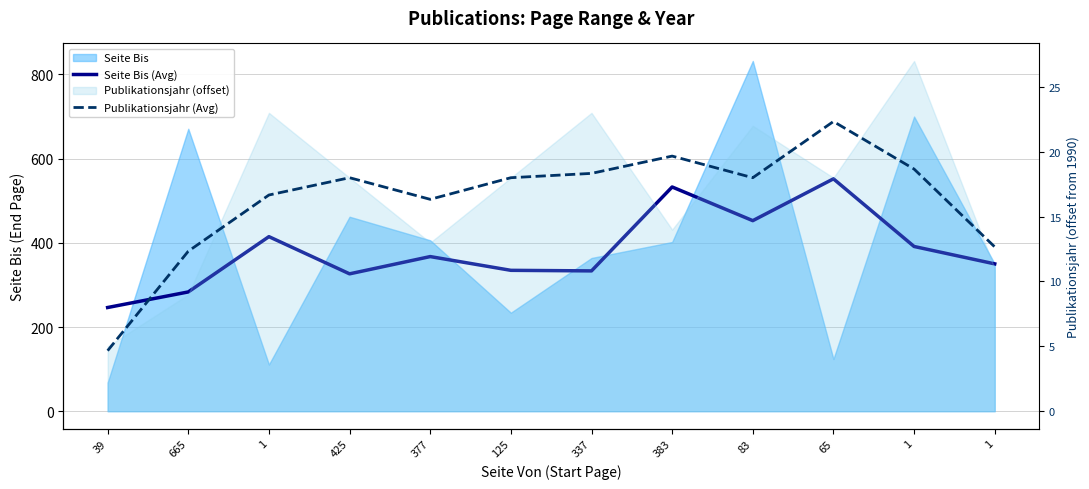

Reading left to right, transcribe all the data shown in this chart.

Seite Bis (Avg): 246.3	283.3	414.7	326.3	367.3	334.7	333.3	532.7	452.7	552.0	391.3	350.0
Publikationsjahr (Avg): 4.7	12.3	16.7	18.0	16.3	18.0	18.3	19.7	18.0	22.3	18.7	12.7